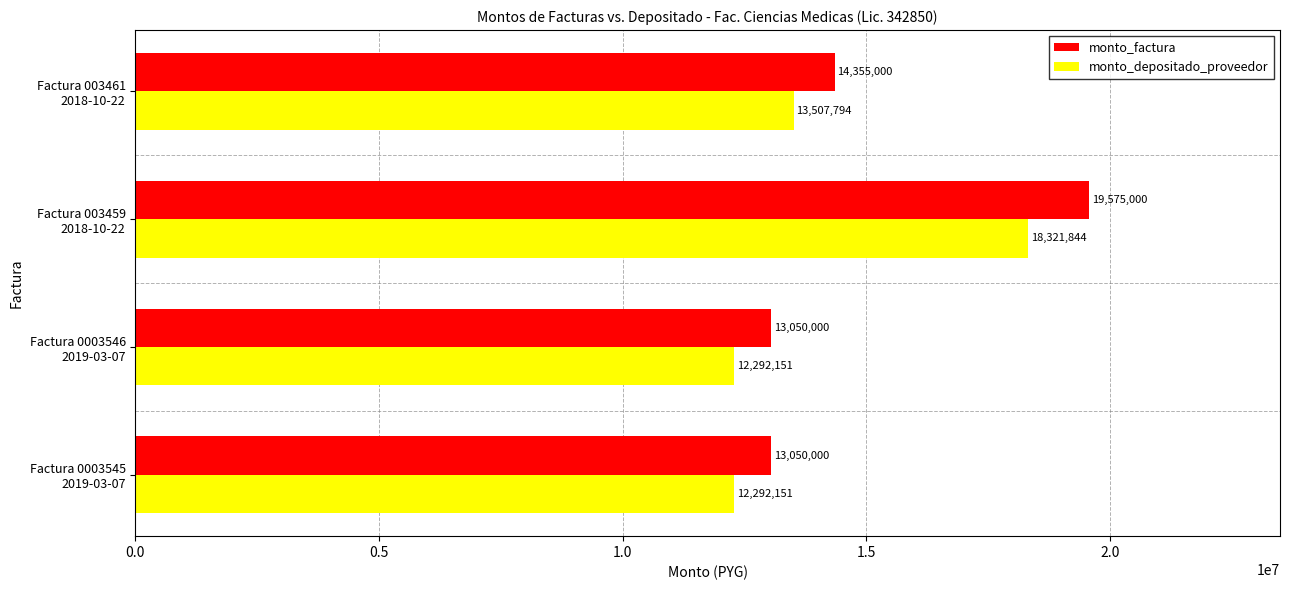

What is the difference between the maximum and minimum values in the monto_factura series?

6525000